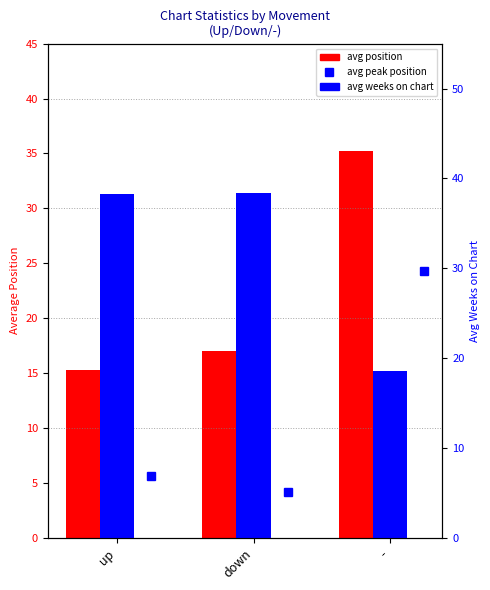

What is the difference between the avg weeks on chart values at - and up?

19.7